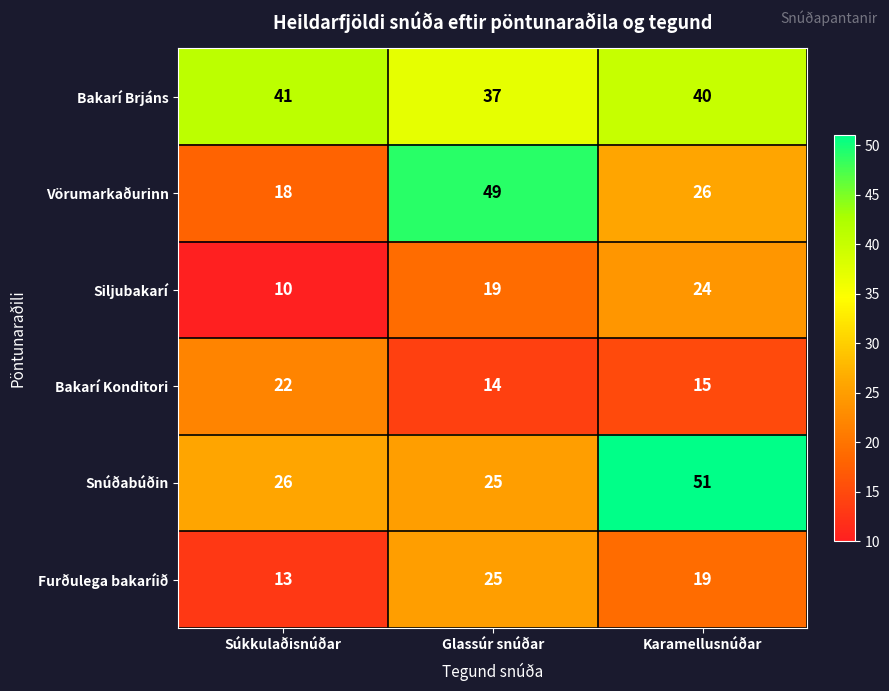

The Bakarí Brjáns series shows 41 at Súkkulaðisnúðar. True or false?

True